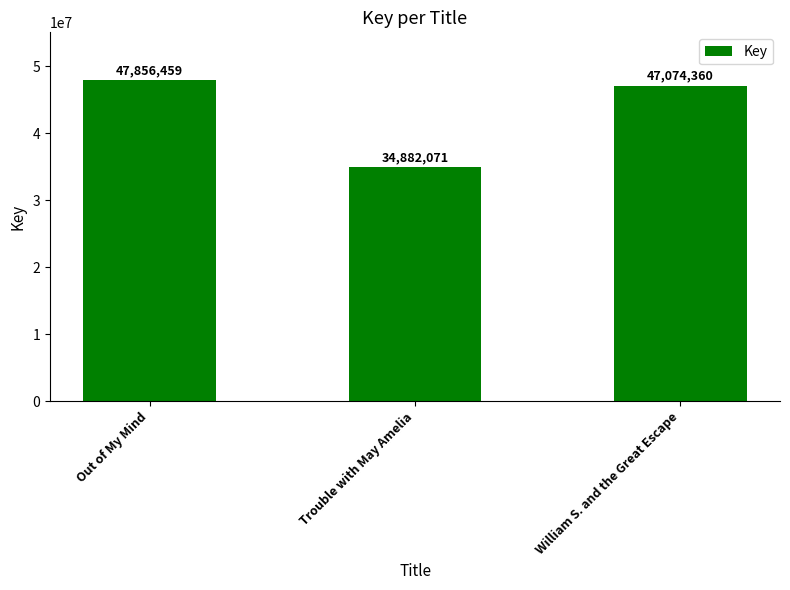

Reading left to right, extract all data points from this chart.

Out of My Mind=47856459	Trouble with May Amelia=34882071	William S. and the Great Escape=47074360